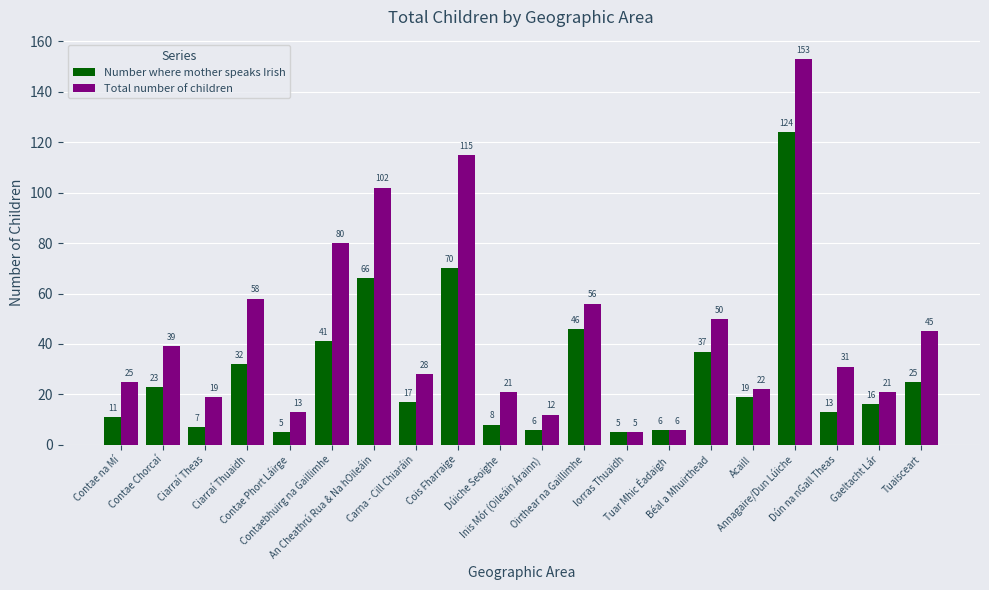

What is the value of the Number where mother speaks Irish bar at the 12th from the left?

46